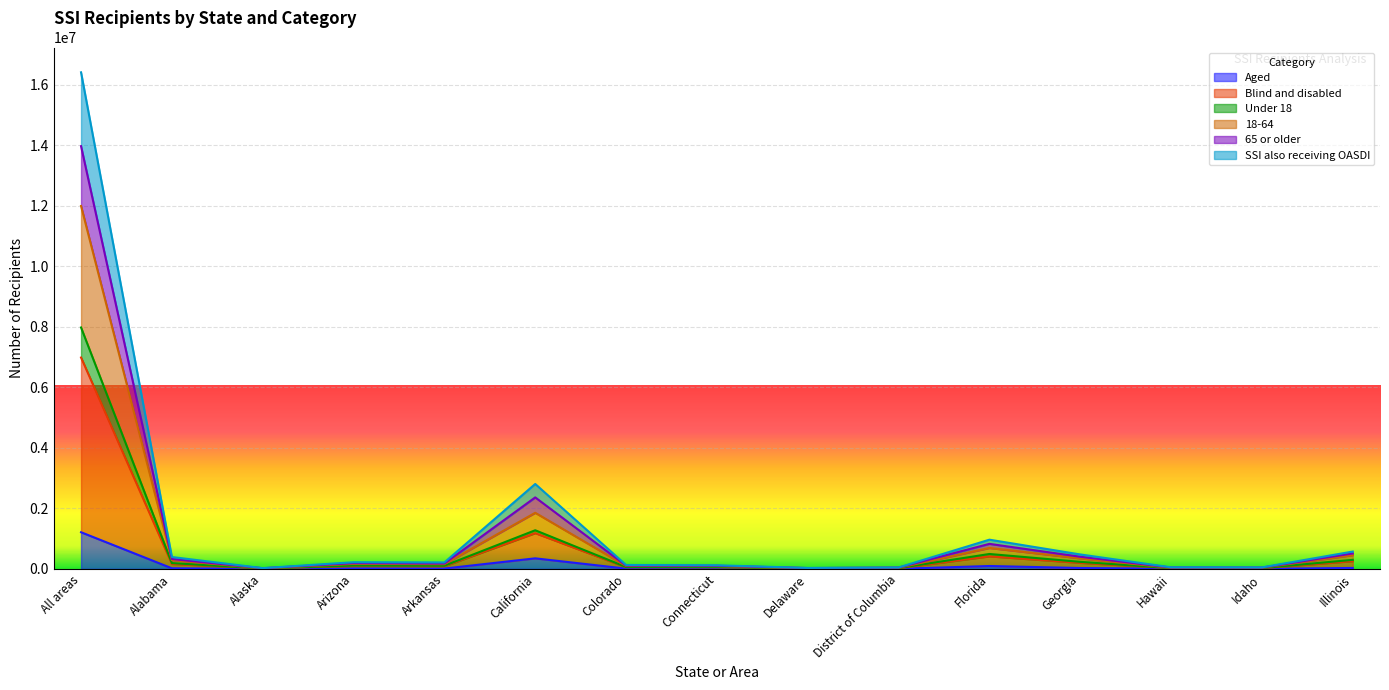

At which category is the sum across all series the highest?

All areas